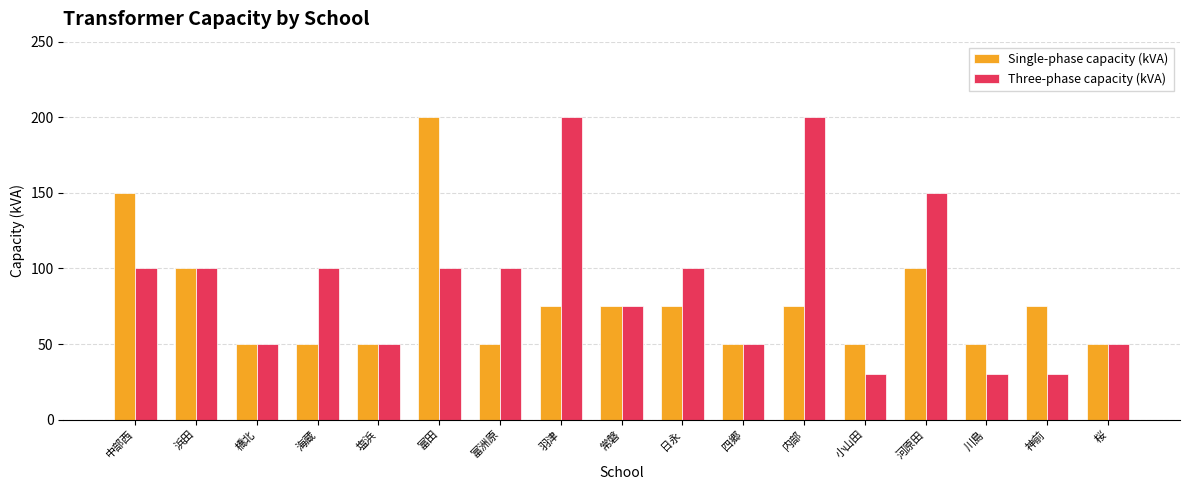

What position from the left is 富洲原?

7